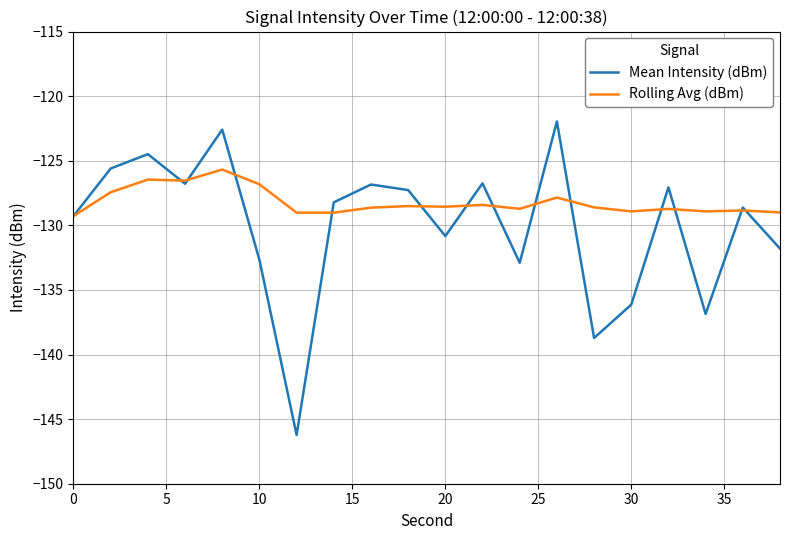

How many lines are shown in the chart?

2